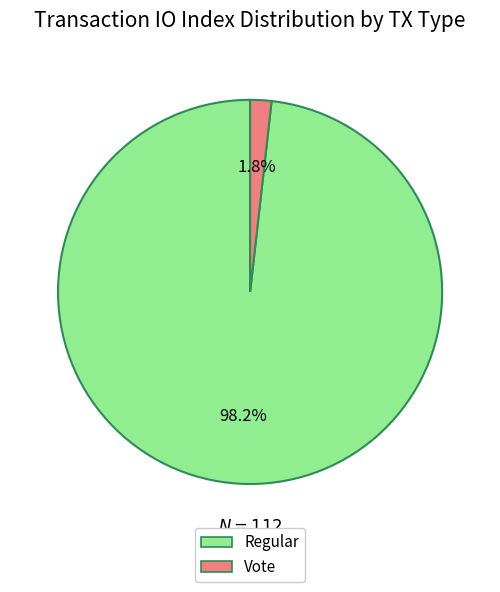

Does any single category account for the majority?

Yes